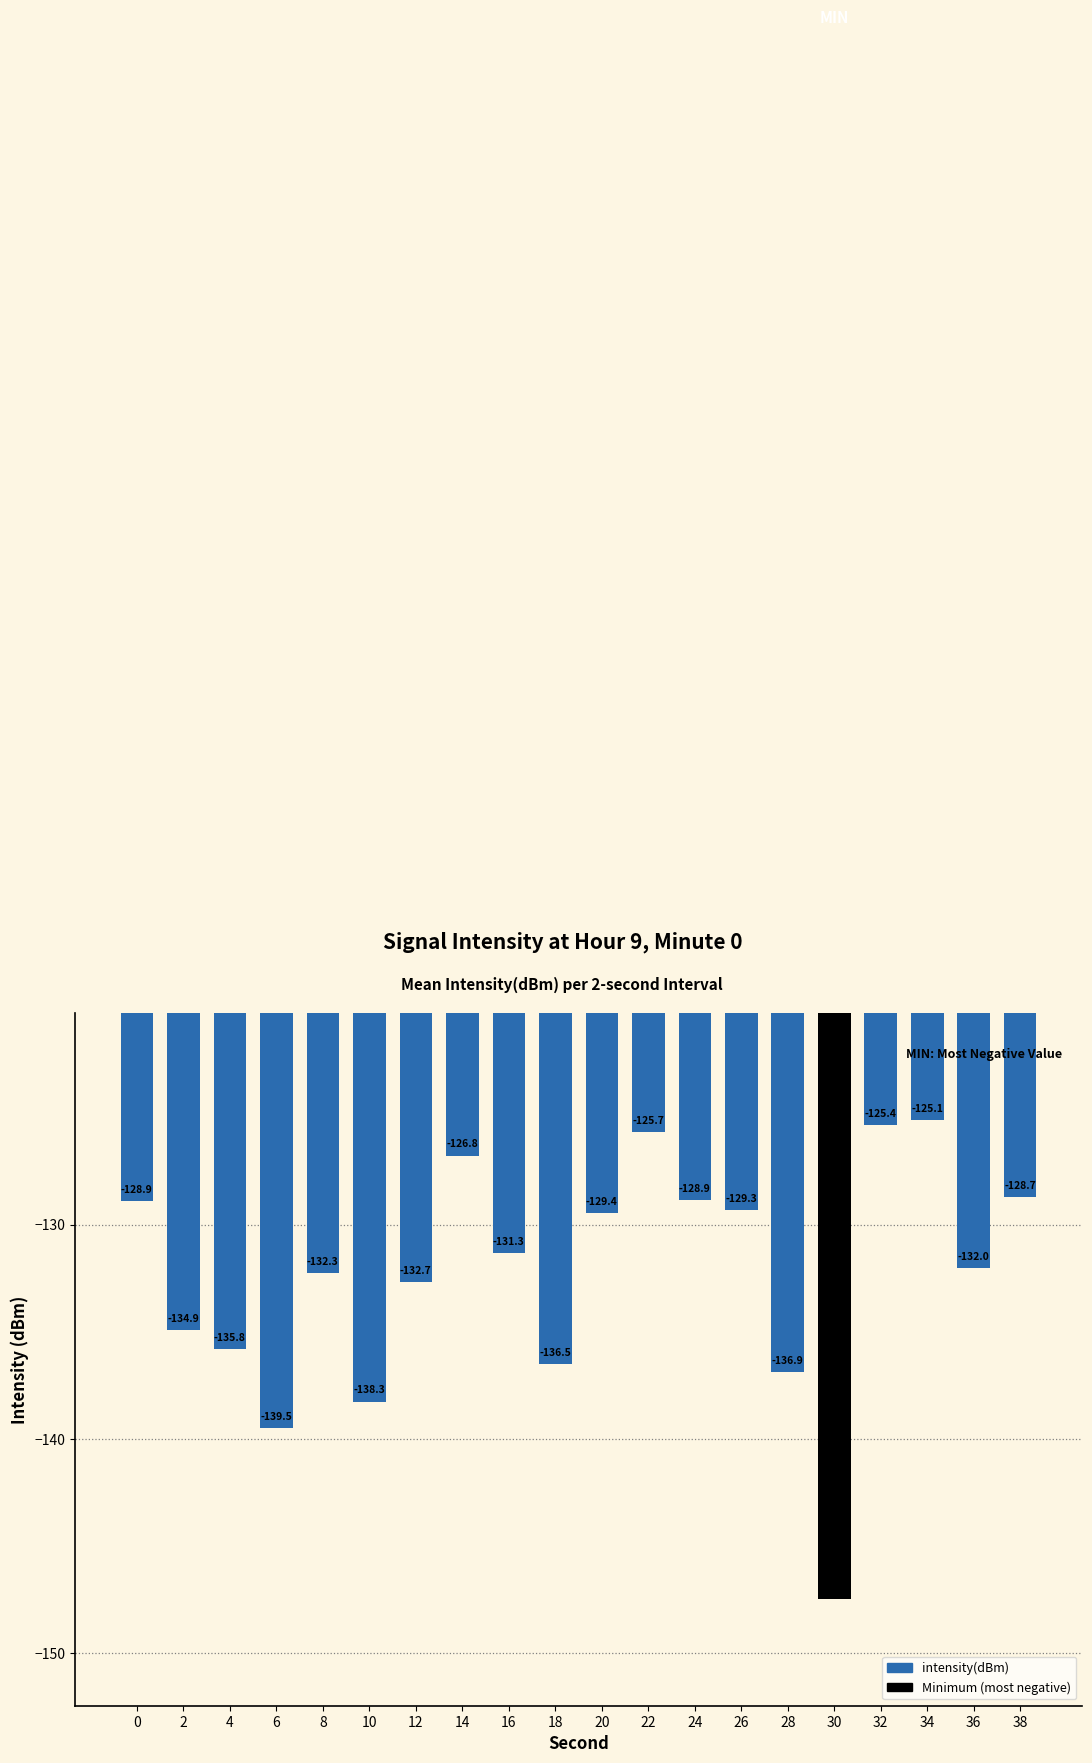

The chart shows a value of -41.6 at 18. True or false?

False